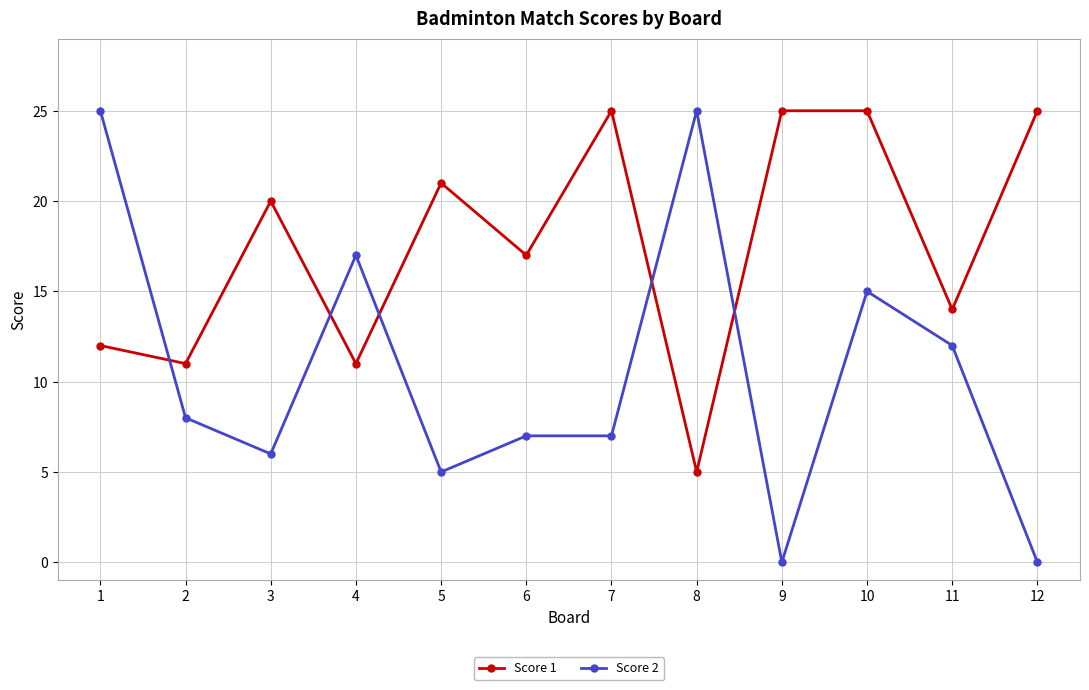

What is the value of the Score 2 point at the 3rd from the left?

6